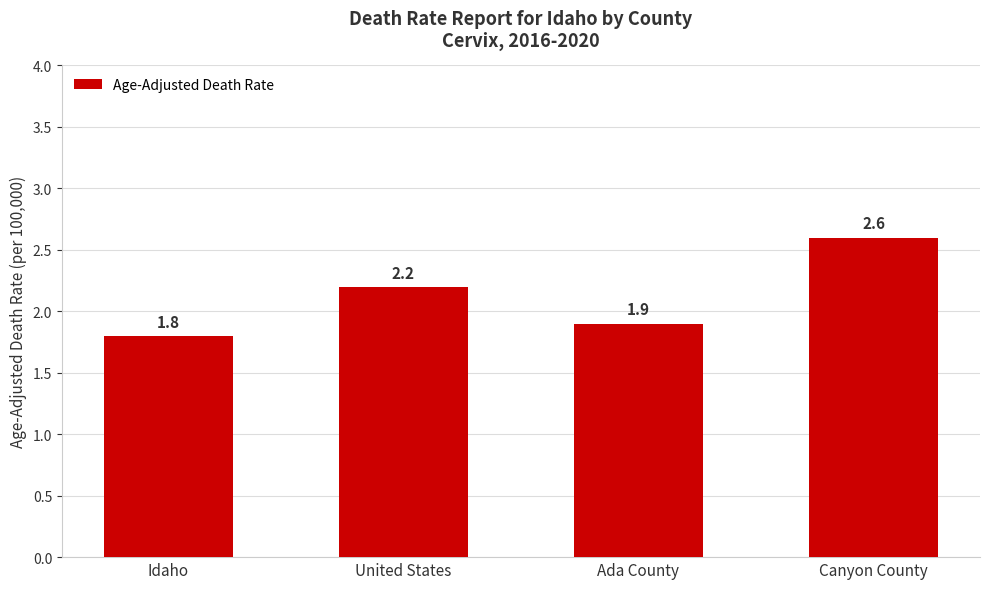

How many bars are there in total?

4